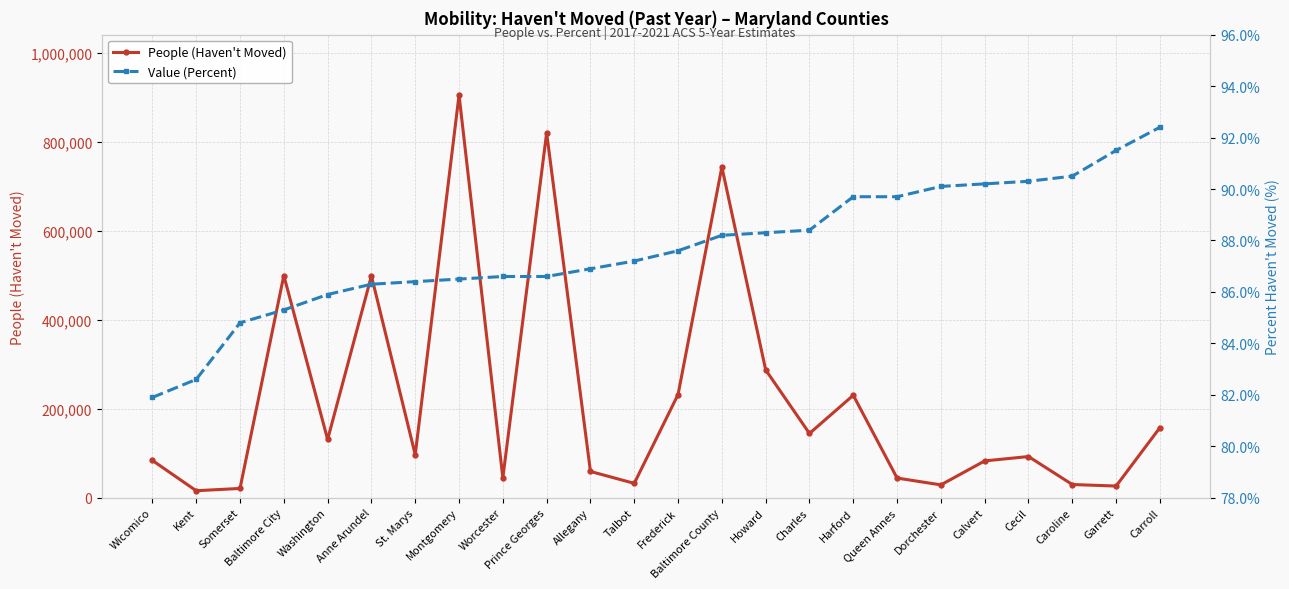

What are all the series names shown in the legend?

People (Haven't Moved), Value (Percent)